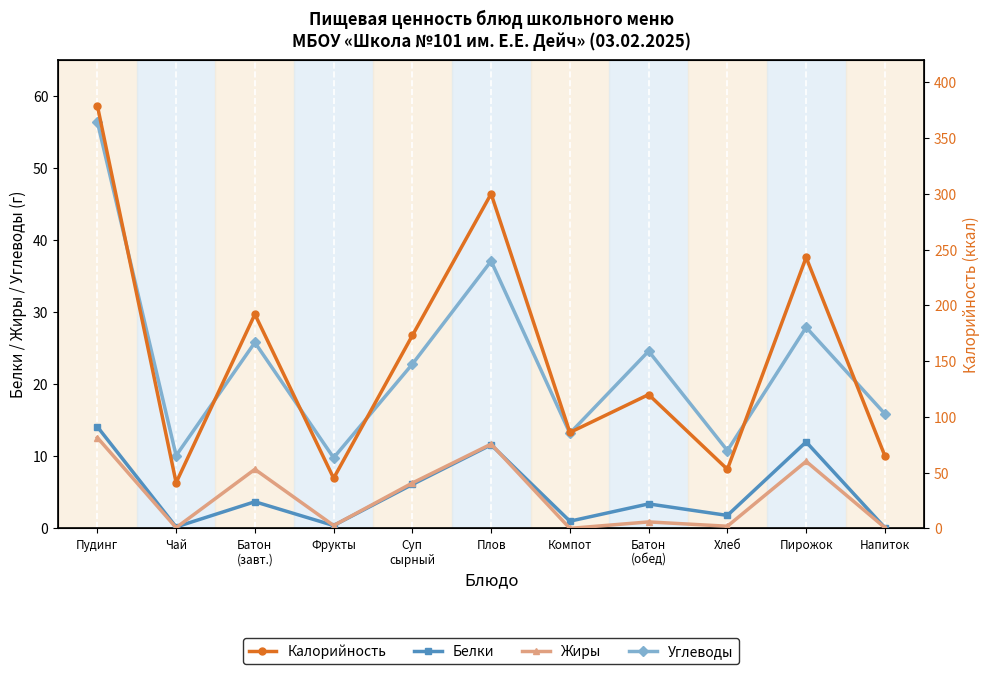

Which series has the largest total across all categories?

Калорийность